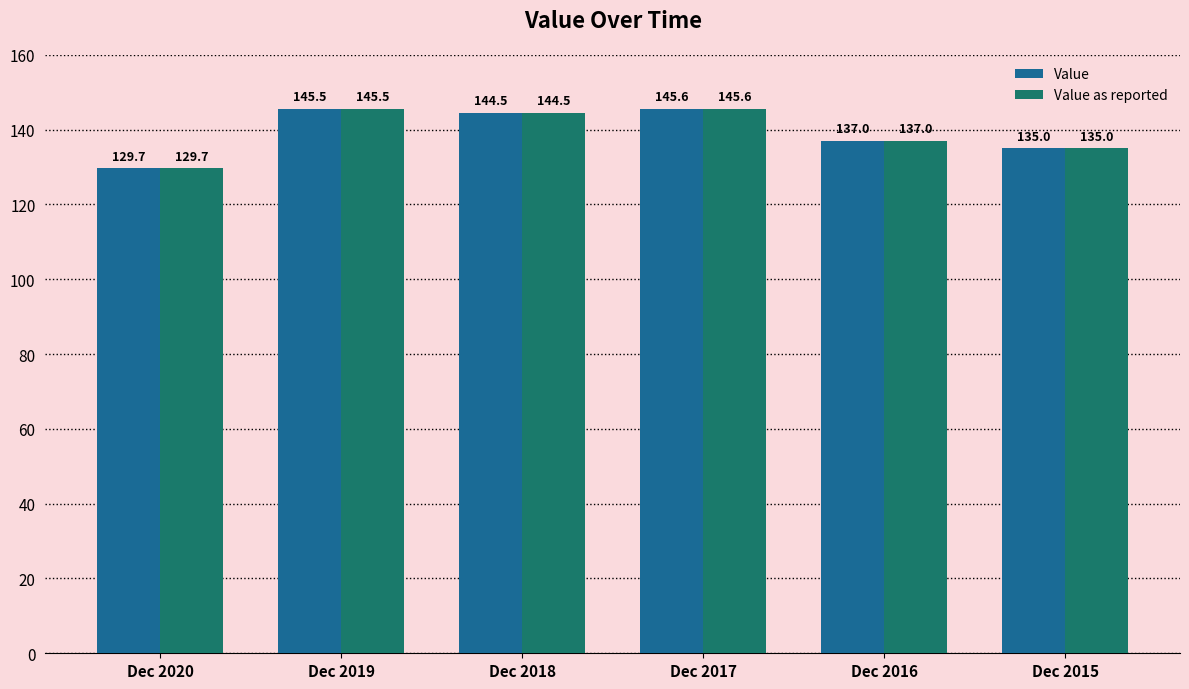

How many bars are there in total?

12